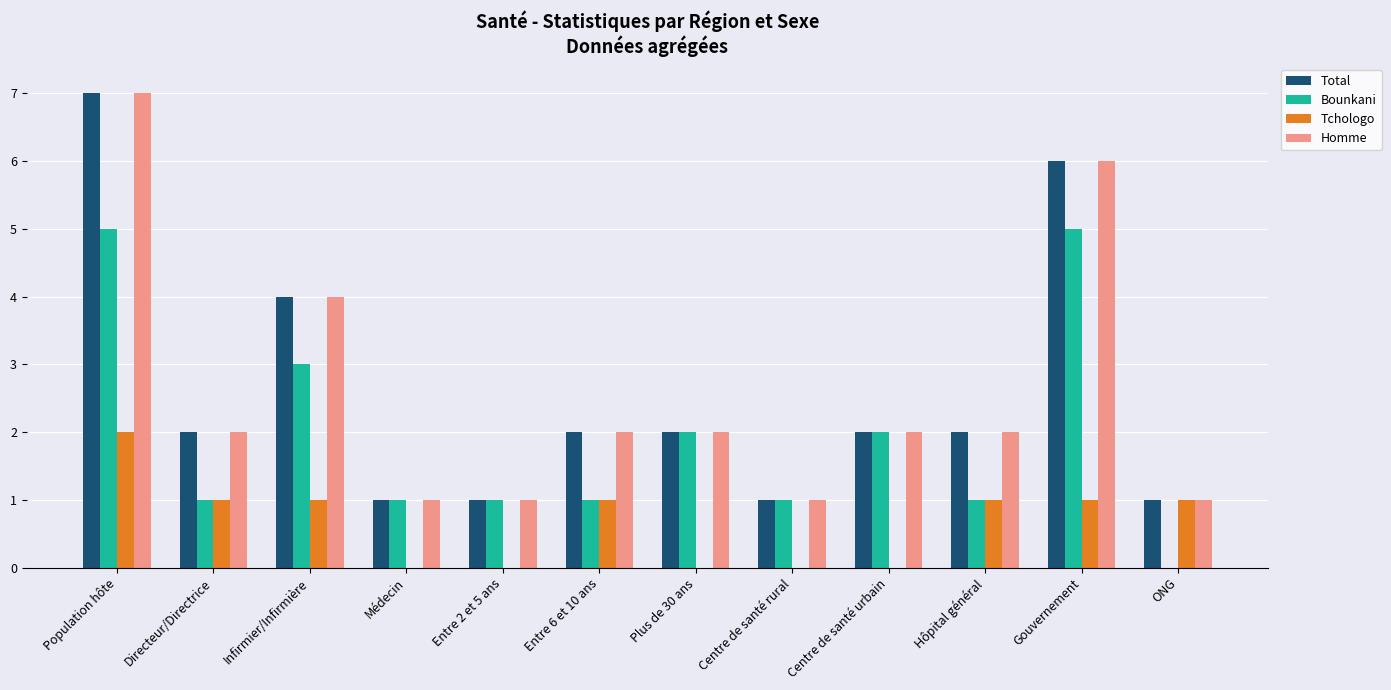

The value of Homme at Entre 6 et 10 ans is 2. True or false?

True